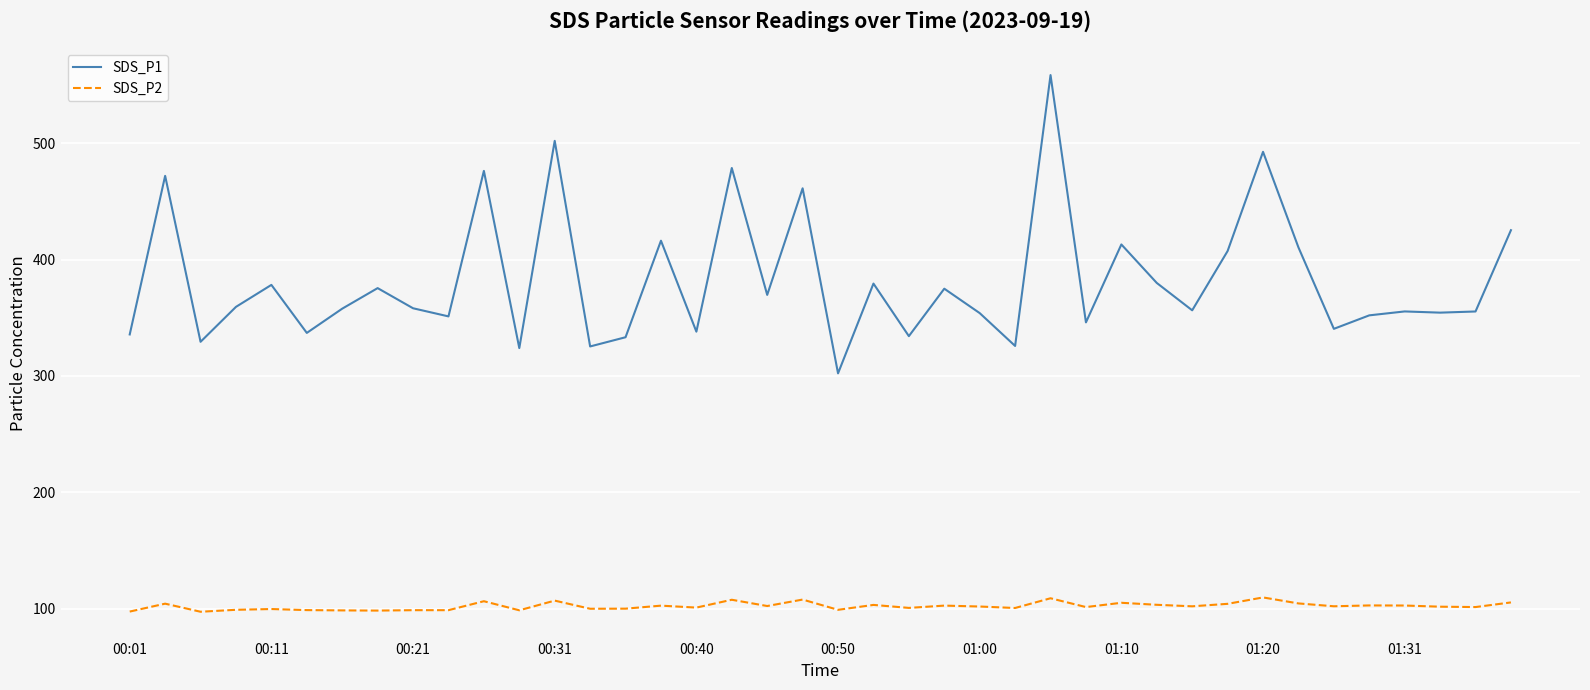

What is the minimum value for SDS_P1?

302.3